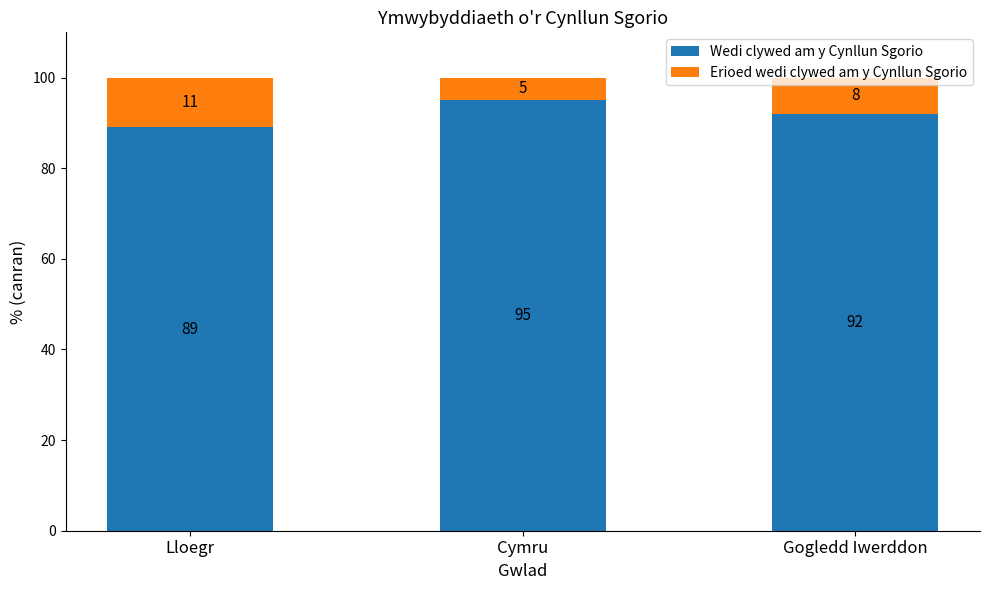

What is the highest value of the Wedi clywed am y Cynllun Sgorio series?

95